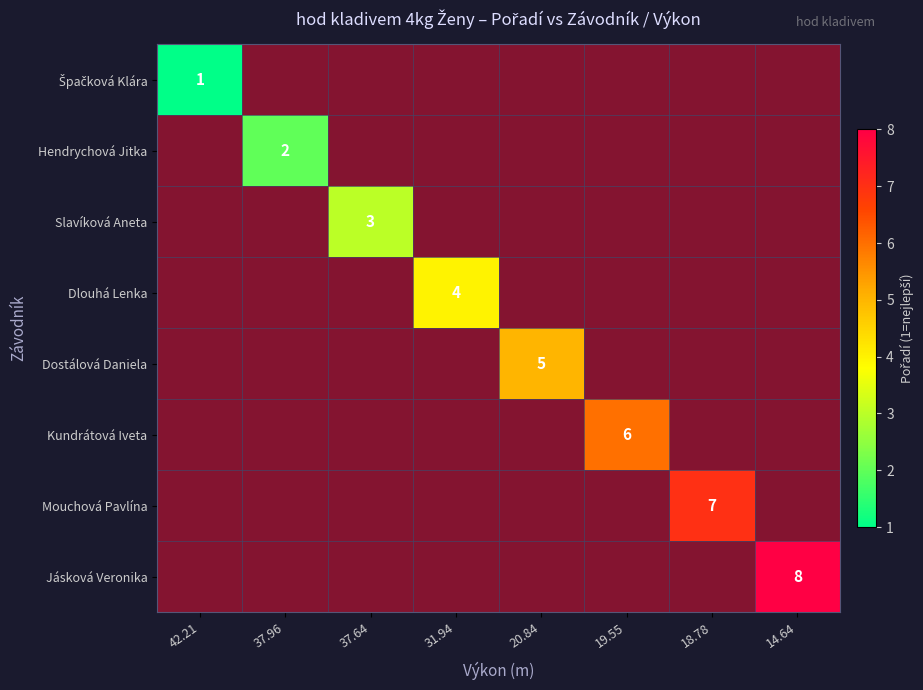

List the labels in order of Kundrátová Iveta value, smallest first.

42.21, 37.96, 37.64, 31.94, 20.84, 19.55, 18.78, 14.64